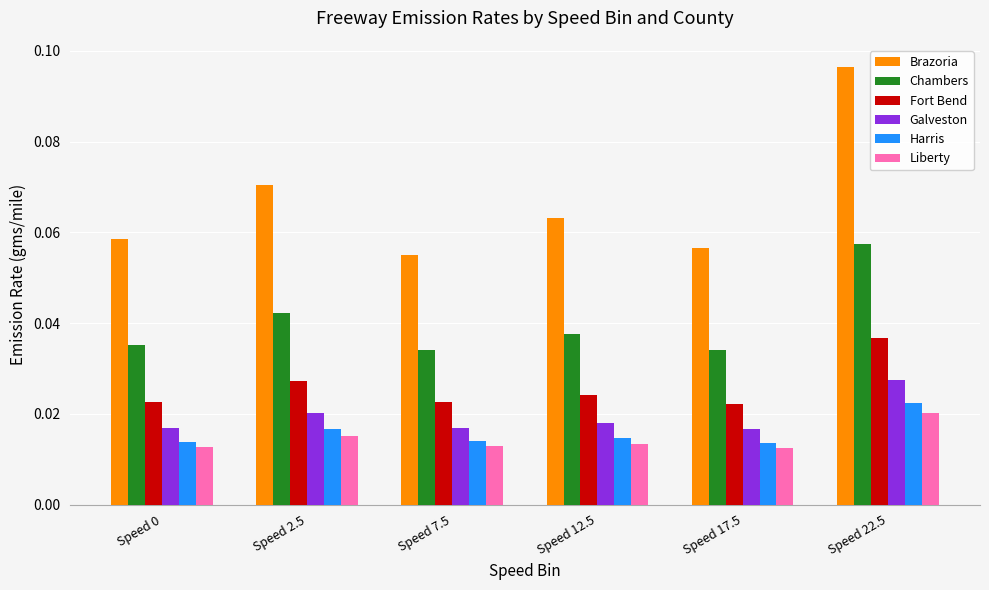

Is it true that Chambers equals 0.1 at Speed 2.5?

False